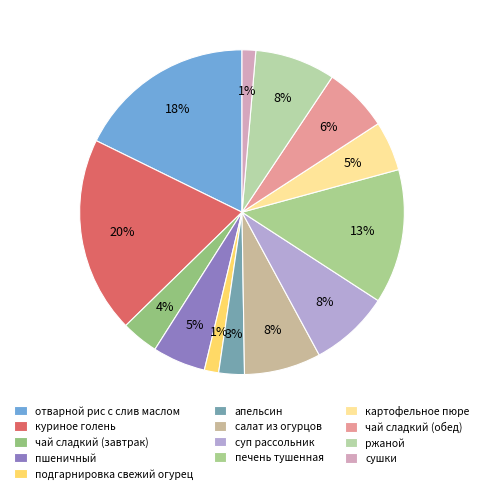

How many segments does this pie chart have?

13